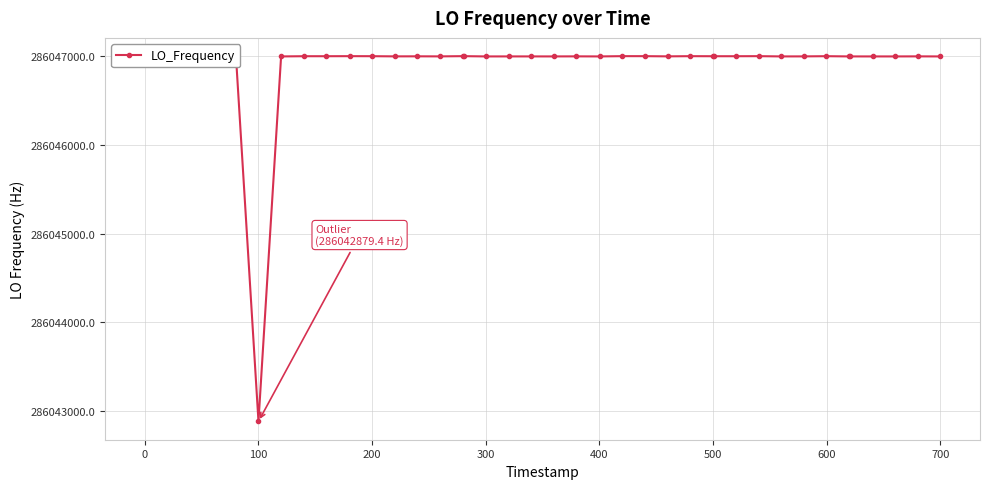

What is the difference between the second highest and minimum values?

4121.8